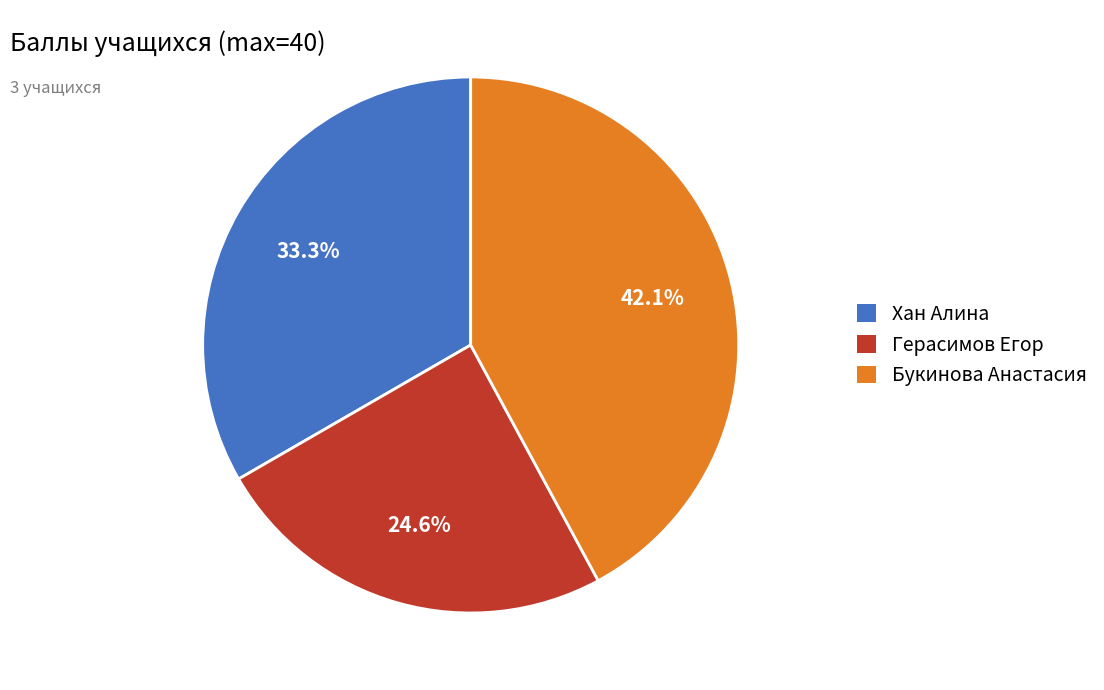

To the nearest percent, what is the combined percentage of Герасимов Егор and Хан Алина?

58%